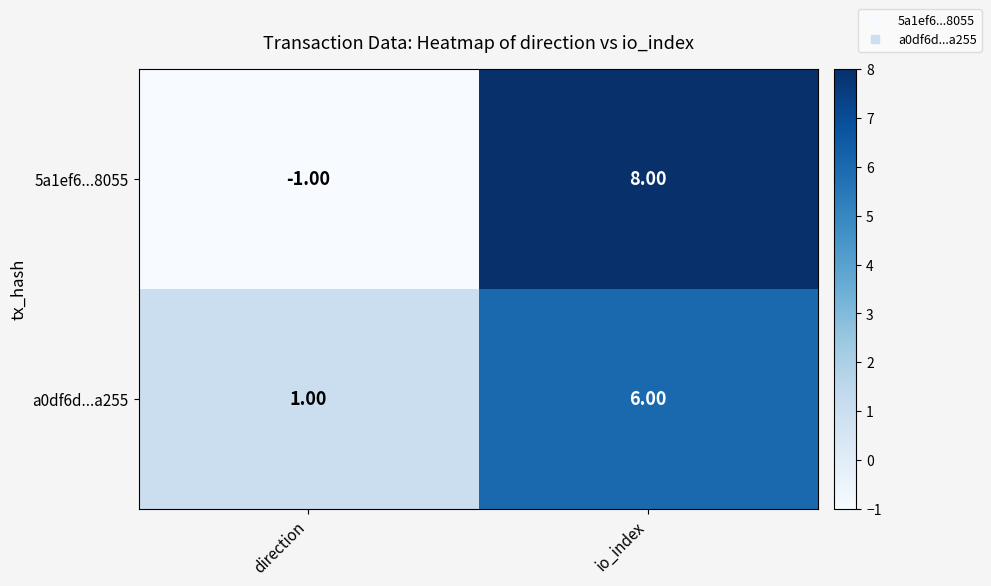

Between direction and io_index, which series saw the biggest shift?

5a1ef6...8055